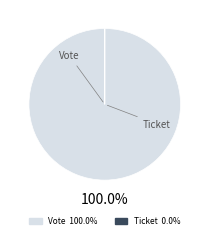

To the nearest percent, what is the difference between the largest and smallest slice percentages?

100%